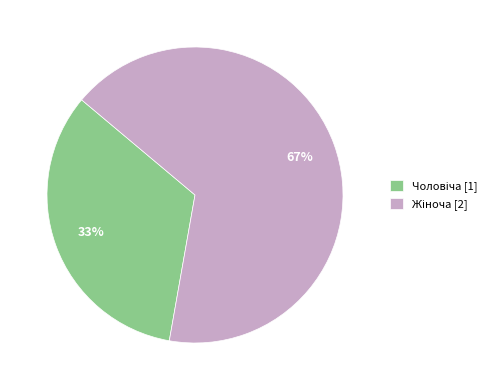

To the nearest percent, what is the average slice percentage?

50%